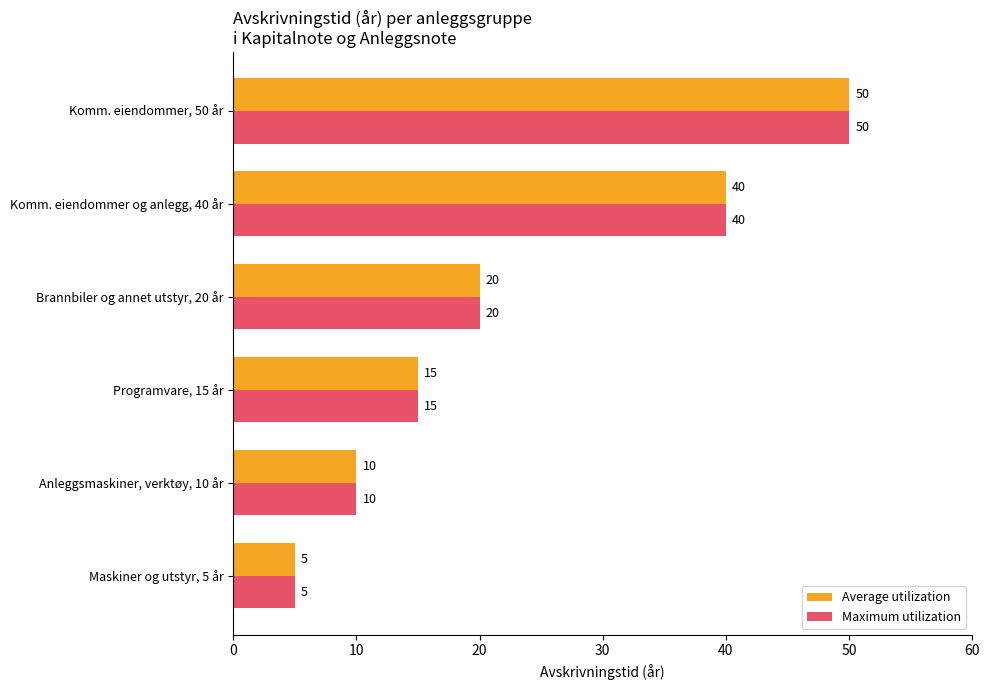

Rank the categories by Maximum utilization value from highest to lowest.

Komm. eiendommer, 50 år, Komm. eiendommer og anlegg, 40 år, Brannbiler og annet utstyr, 20 år, Programvare, 15 år, Anleggsmaskiner, verktøy, 10 år, Maskiner og utstyr, 5 år